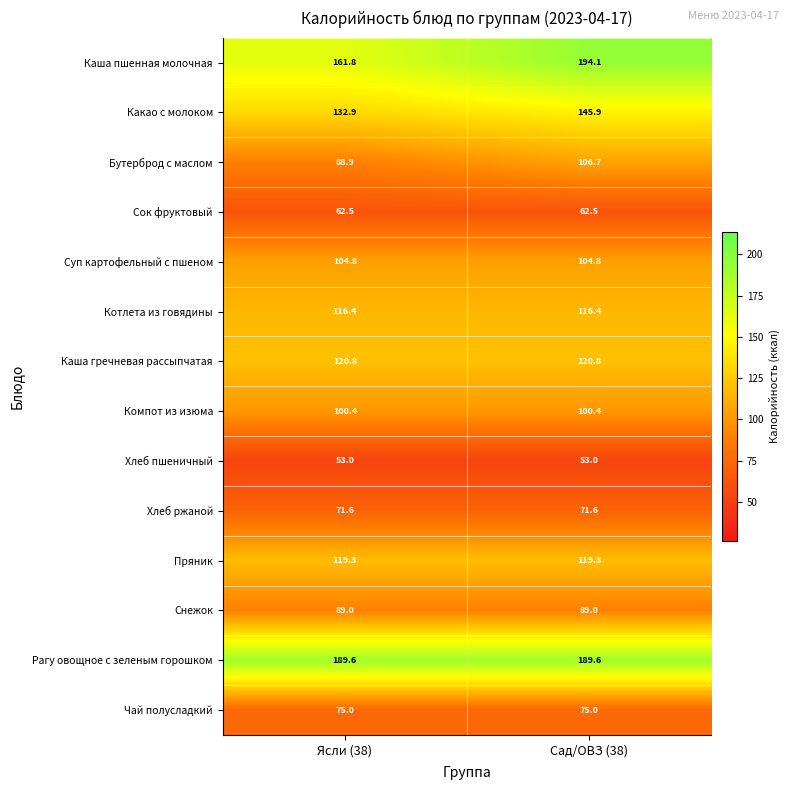

What is the maximum value shown in the chart?

194.1